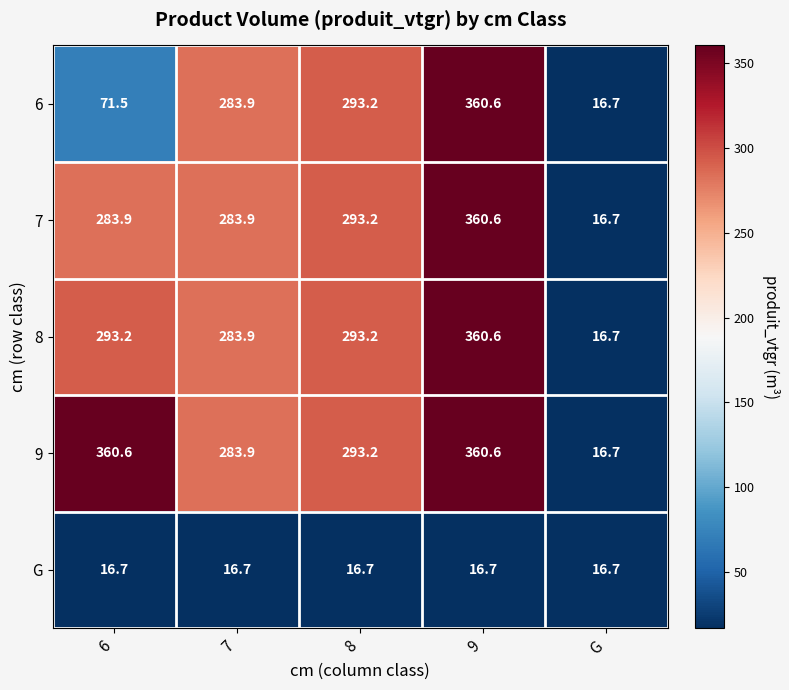

What is the total value across all series at 8?

1189.5